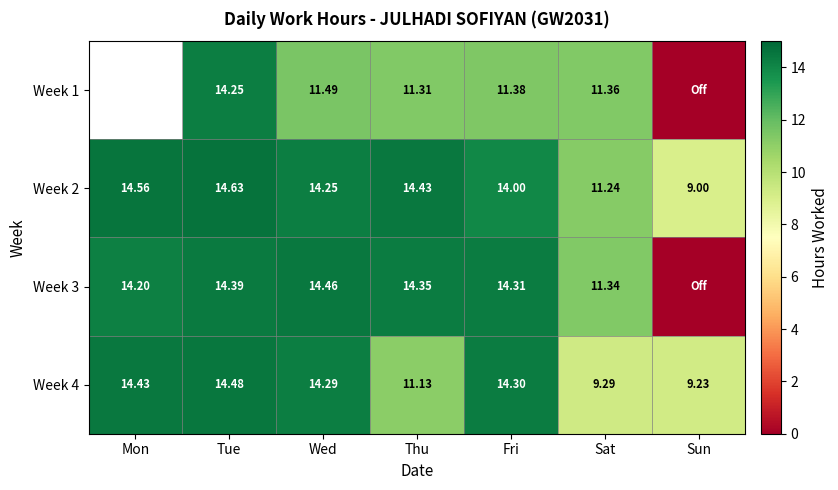

Rank the series at Fri from lowest to highest value.

Week 1, Week 2, Week 4, Week 3